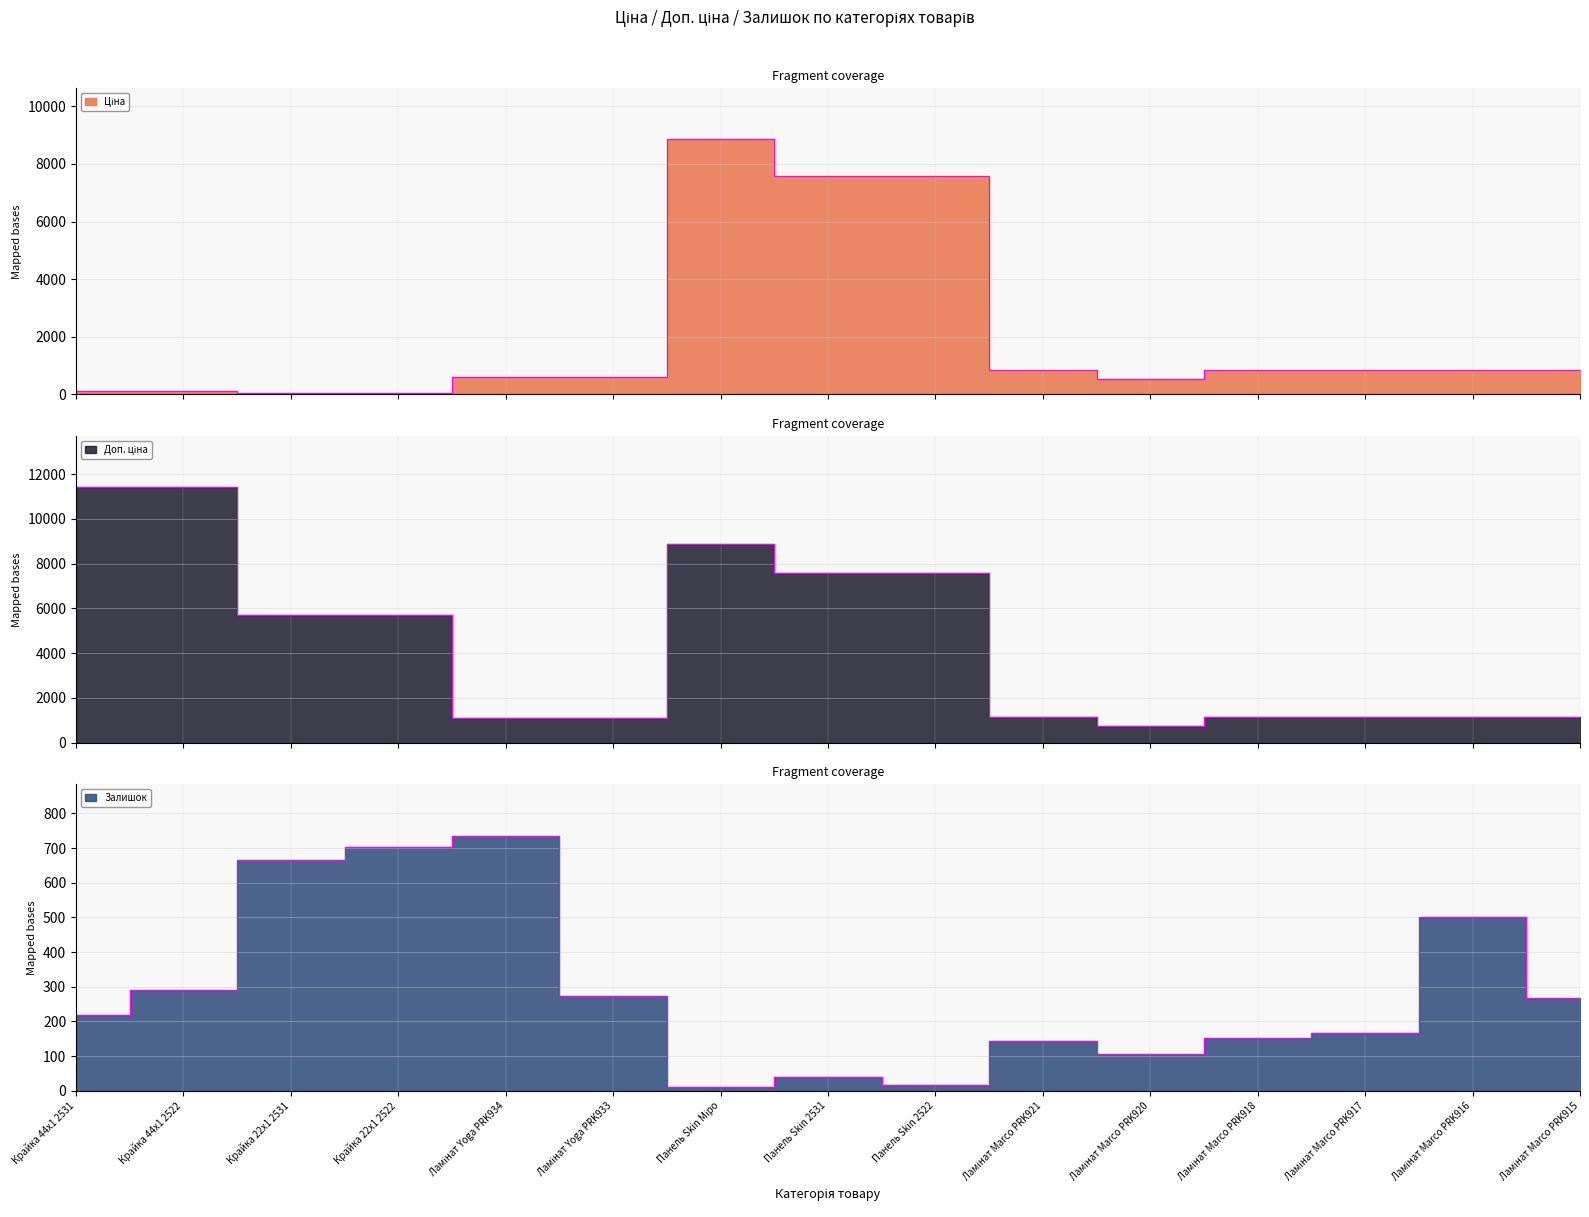

What are all the series names shown in the legend?

Ціна, Доп. ціна, Залишок